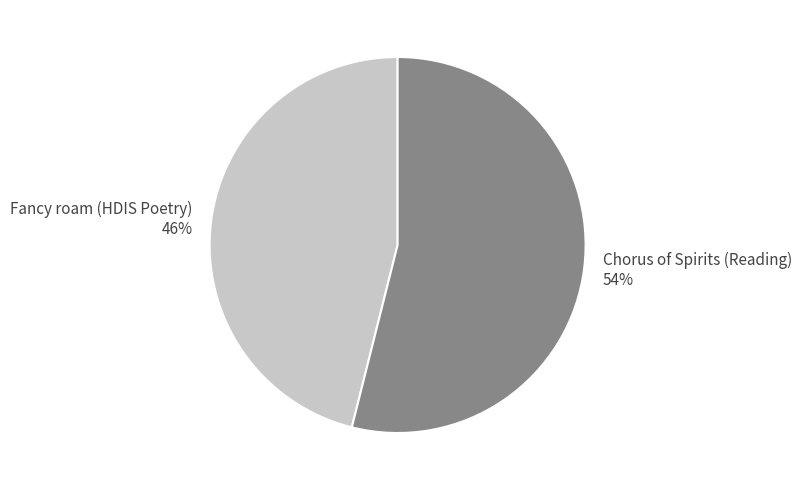

What is the ratio of the value at Chorus of Spirits (Reading) to the value at Fancy roam (HDIS Poetry)?

1.2